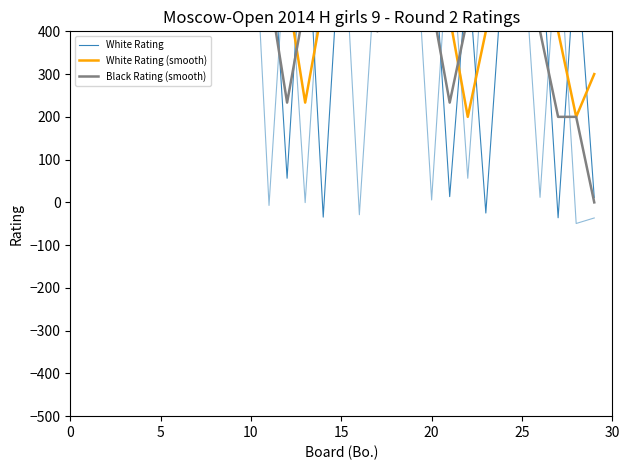

What is the maximum value shown in the chart?

1396.9